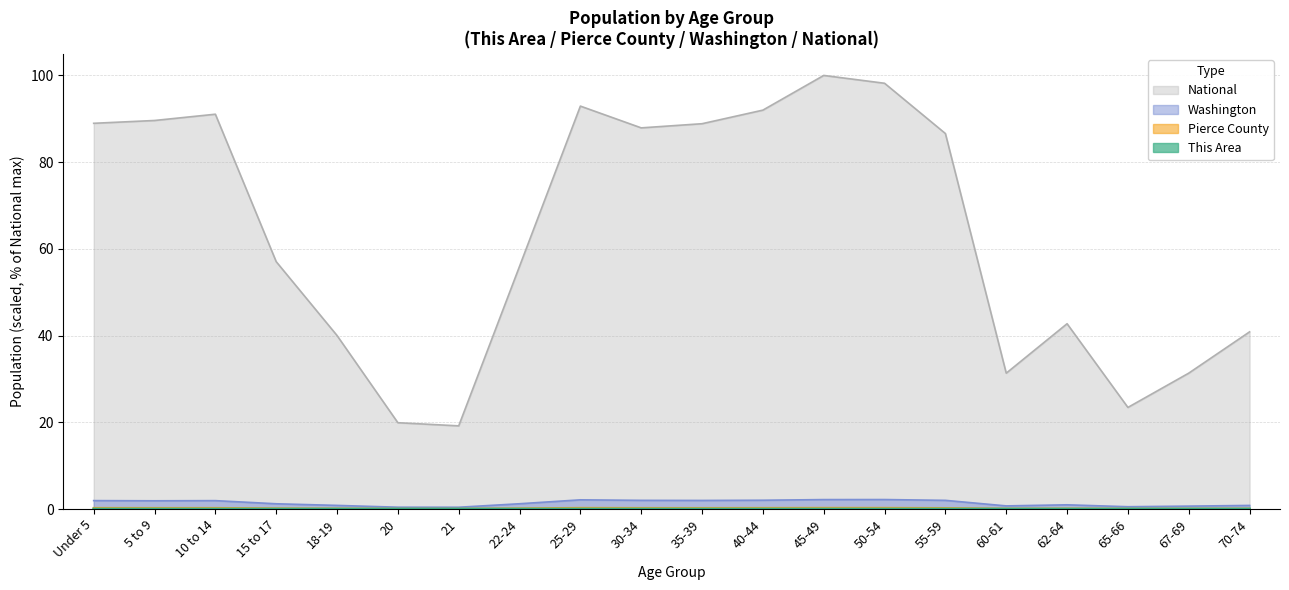

Is it true that Pierce County equals 0.3 at 25-29?

True